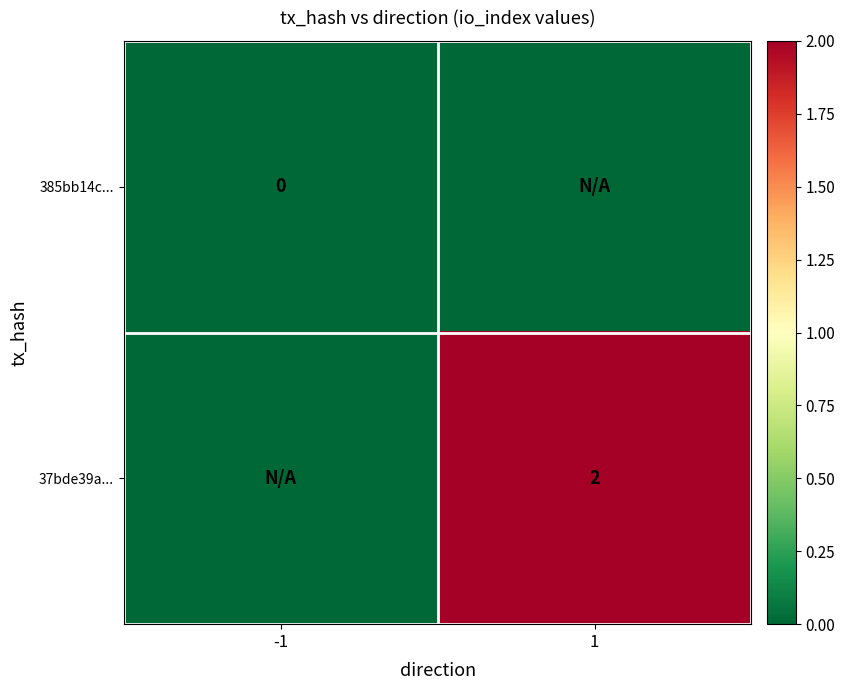

How many positive values does the 37bde39a... series have?

1